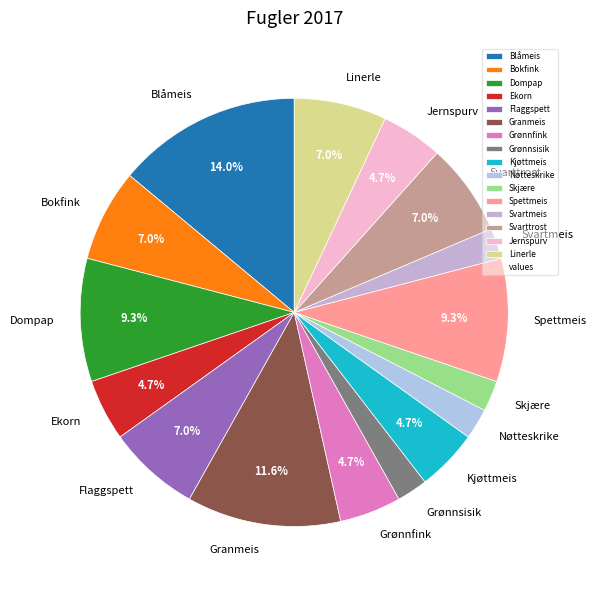

Approximately how many times larger is the value at Dompap compared to Kjøttmeis?

2.0